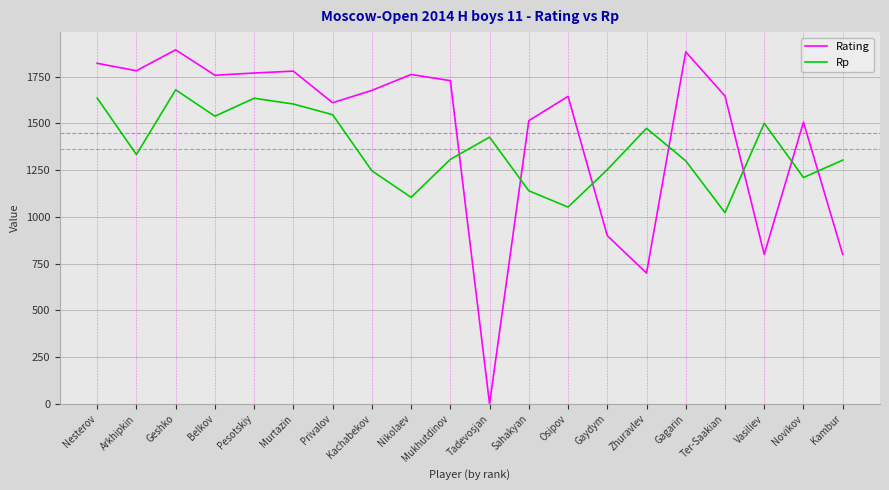

True or false: Rating has a value of 2458 at Sahakyan.

False